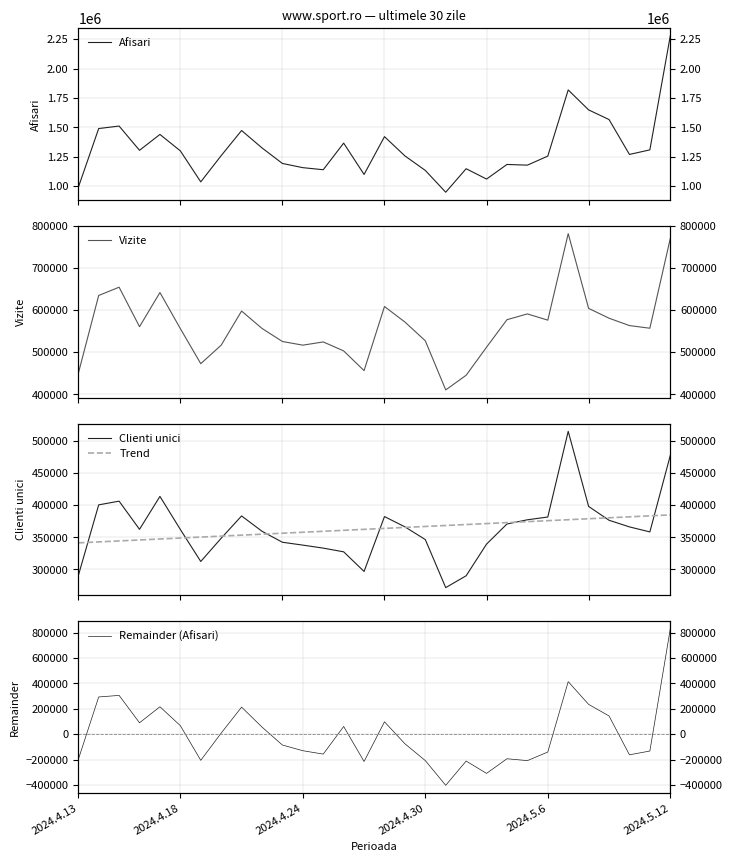

In Clienti unici, how many points are higher than both neighbors (excluding endpoints)?

5